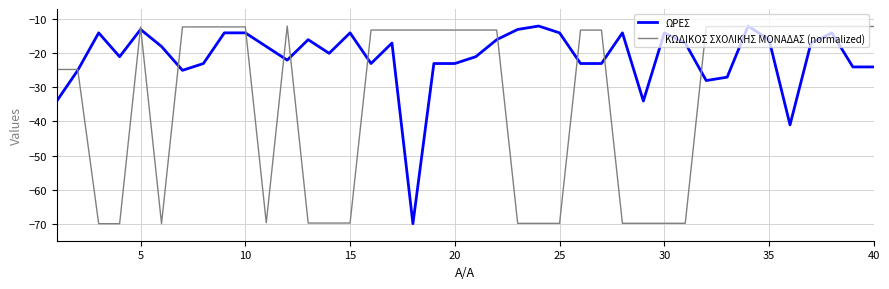

What is the smallest value displayed?

-70.0